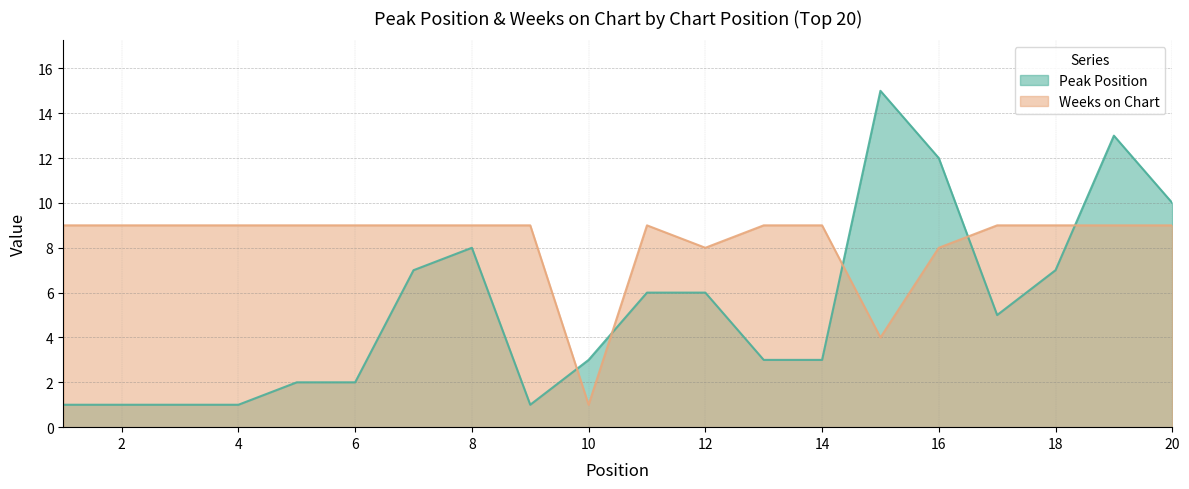

Is it true that Peak Position equals 7 at 15?

False